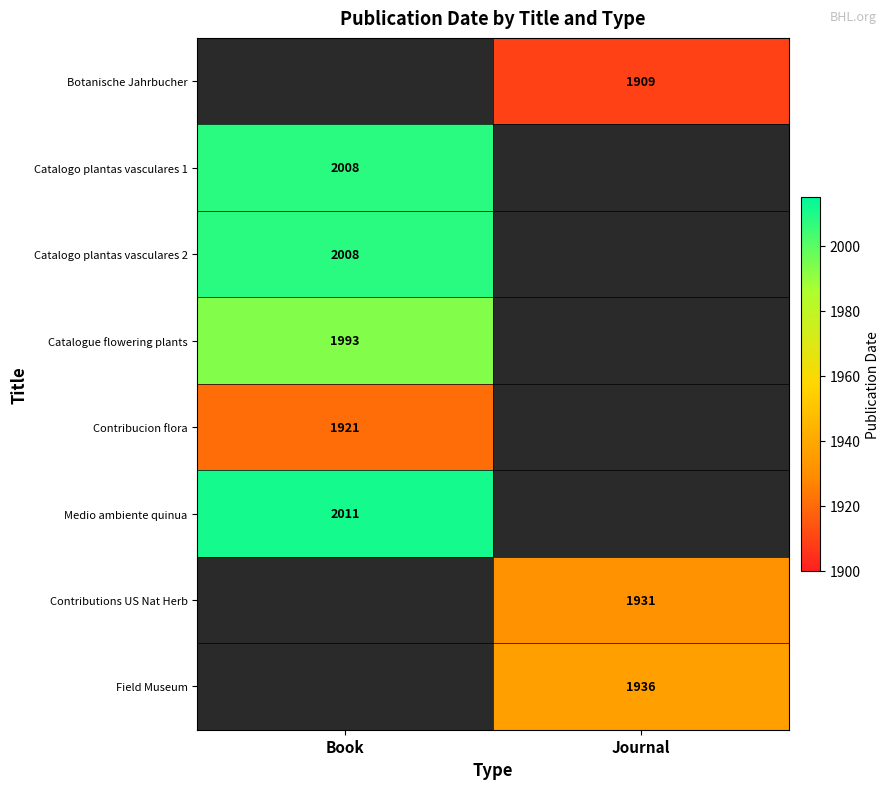

Is it true that Medio ambiente quinua equals 2790 at Book?

False